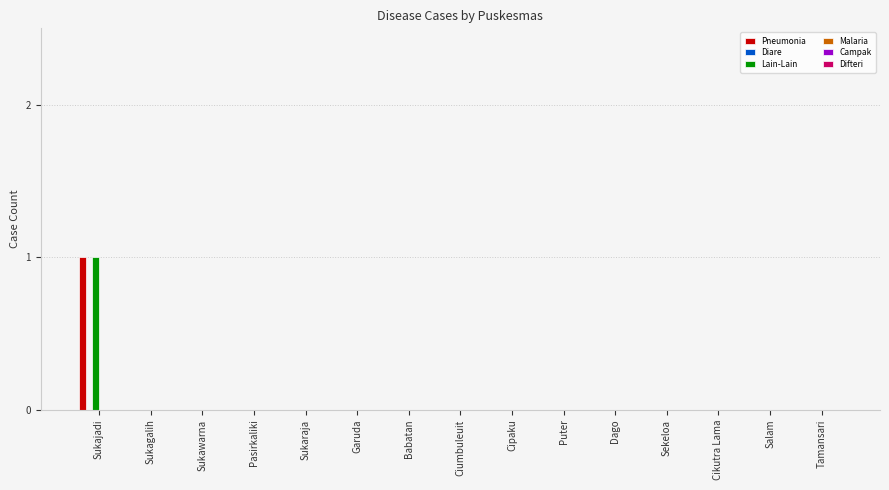

True or false: Lain-Lain has a value of 0 at Cipaku.

True